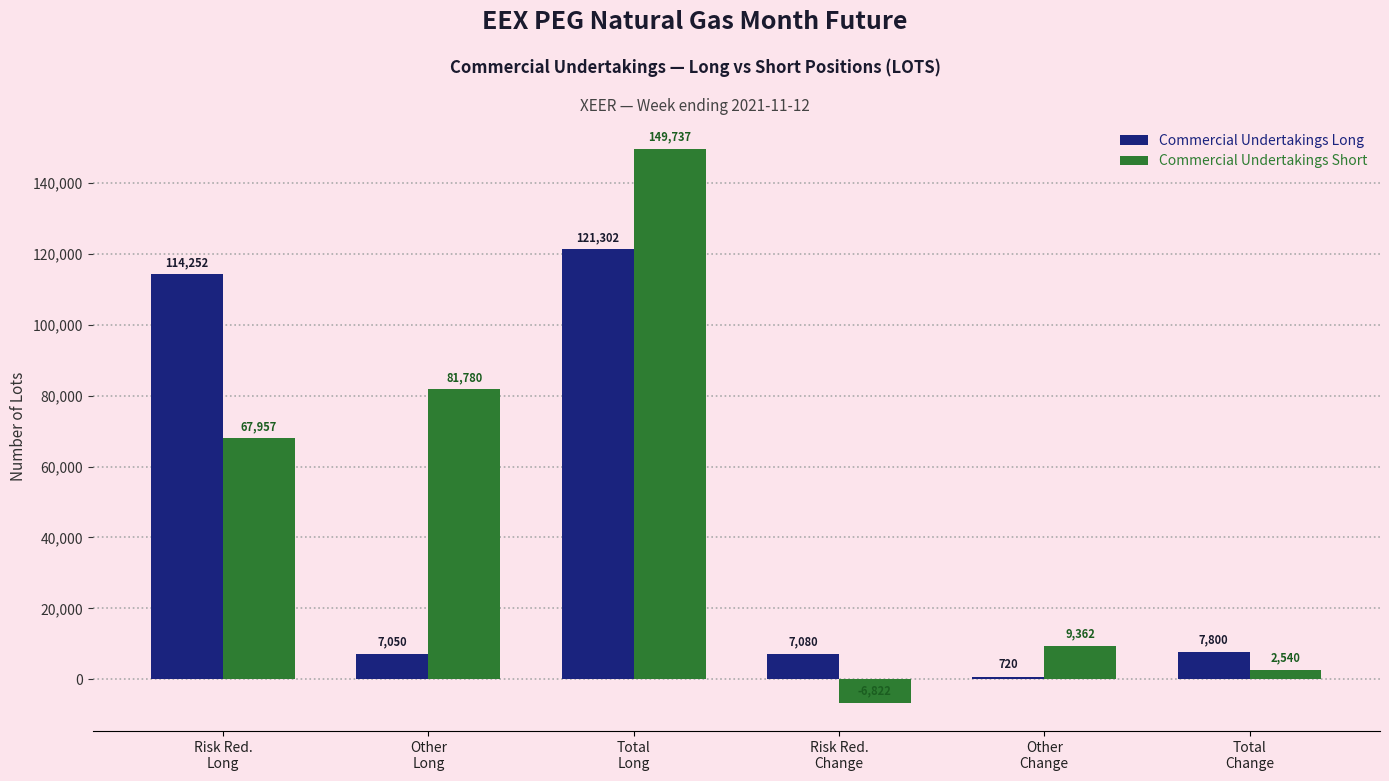

At which label does Commercial Undertakings Long first exceed 7800?

Risk Red.
Long